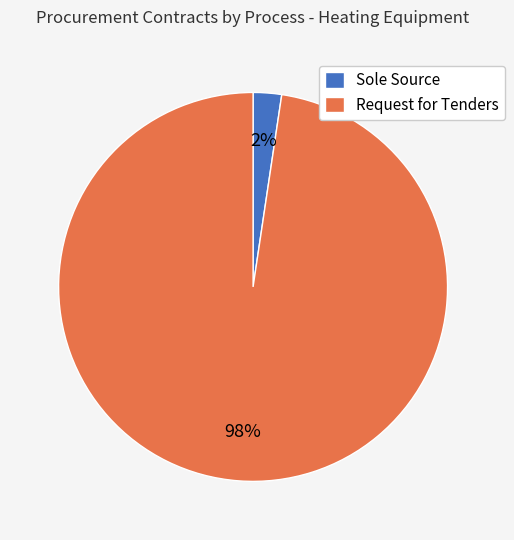

Does Request for Tenders represent more than half of the total?

Yes